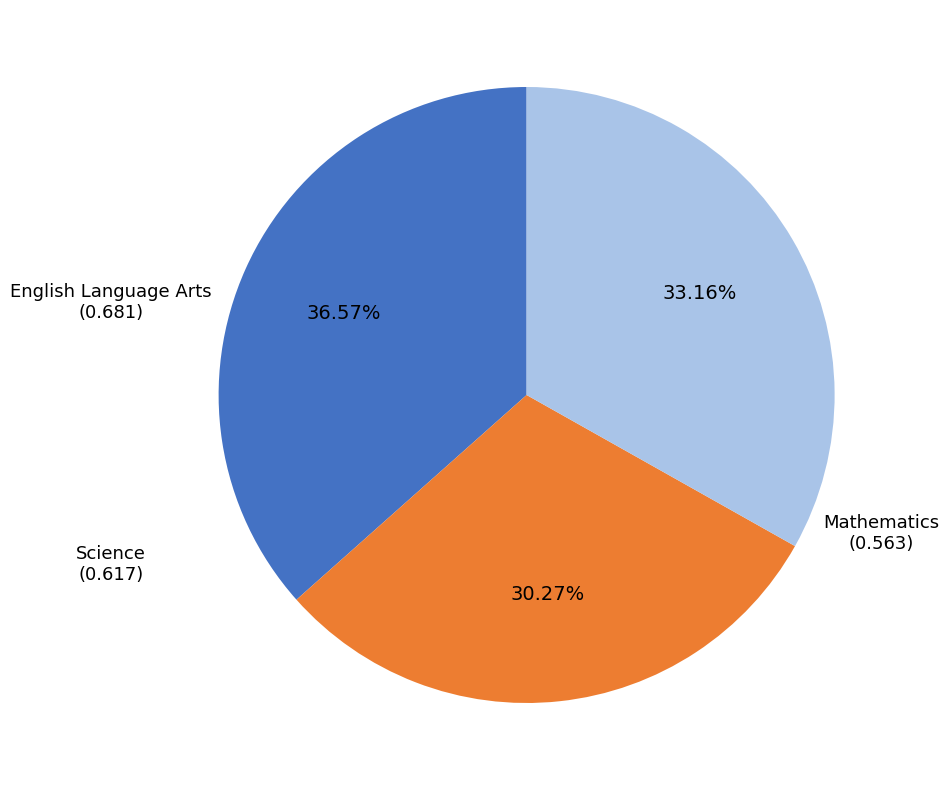

To the nearest percent, what is the average slice percentage?

33%